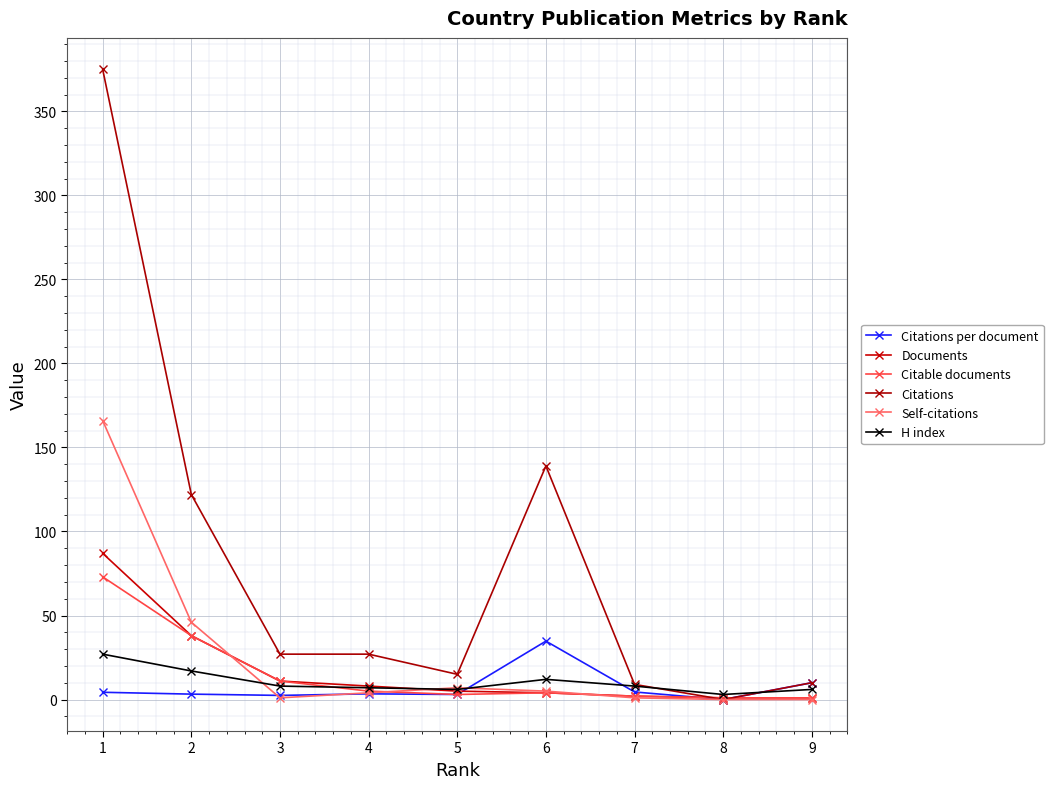

Reading right to left, extract all data points from this chart.

Citations per document: 10.0	0.0	4.5	34.8	3.0	3.4	2.5	3.2	4.3
Documents: 1.0	1.0	2.0	4.0	5.0	8.0	11.0	38.0	87.0
Citable documents: 1.0	1.0	2.0	4.0	3.0	5.0	11.0	38.0	73.0
Citations: 10.0	0.0	9.0	139.0	15.0	27.0	27.0	122.0	375.0
Self-citations: 0.0	0.0	1.0	5.0	7.0	4.0	1.0	46.0	166.0
H index: 6.0	3.0	8.0	12.0	6.0	7.0	8.0	17.0	27.0